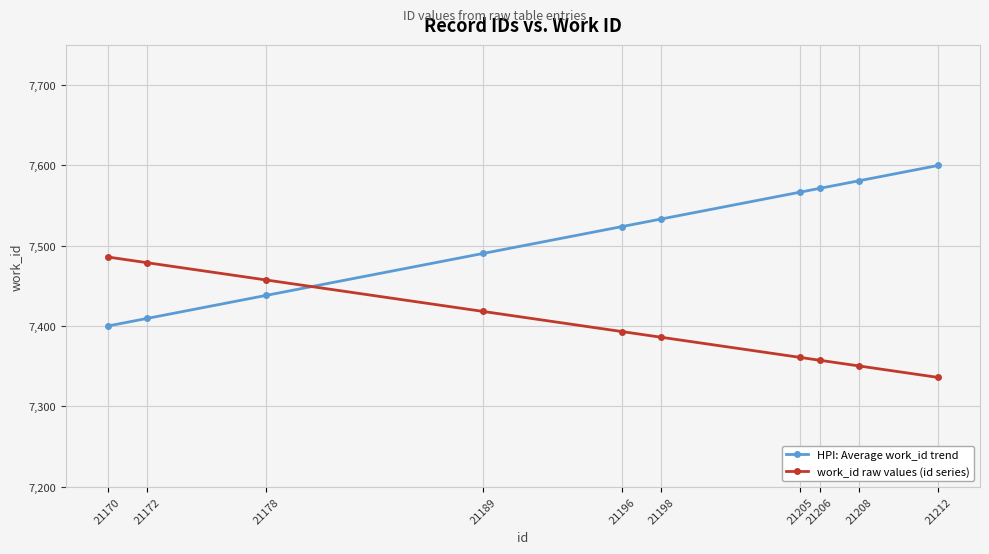

What is the smallest value displayed?

7336.0